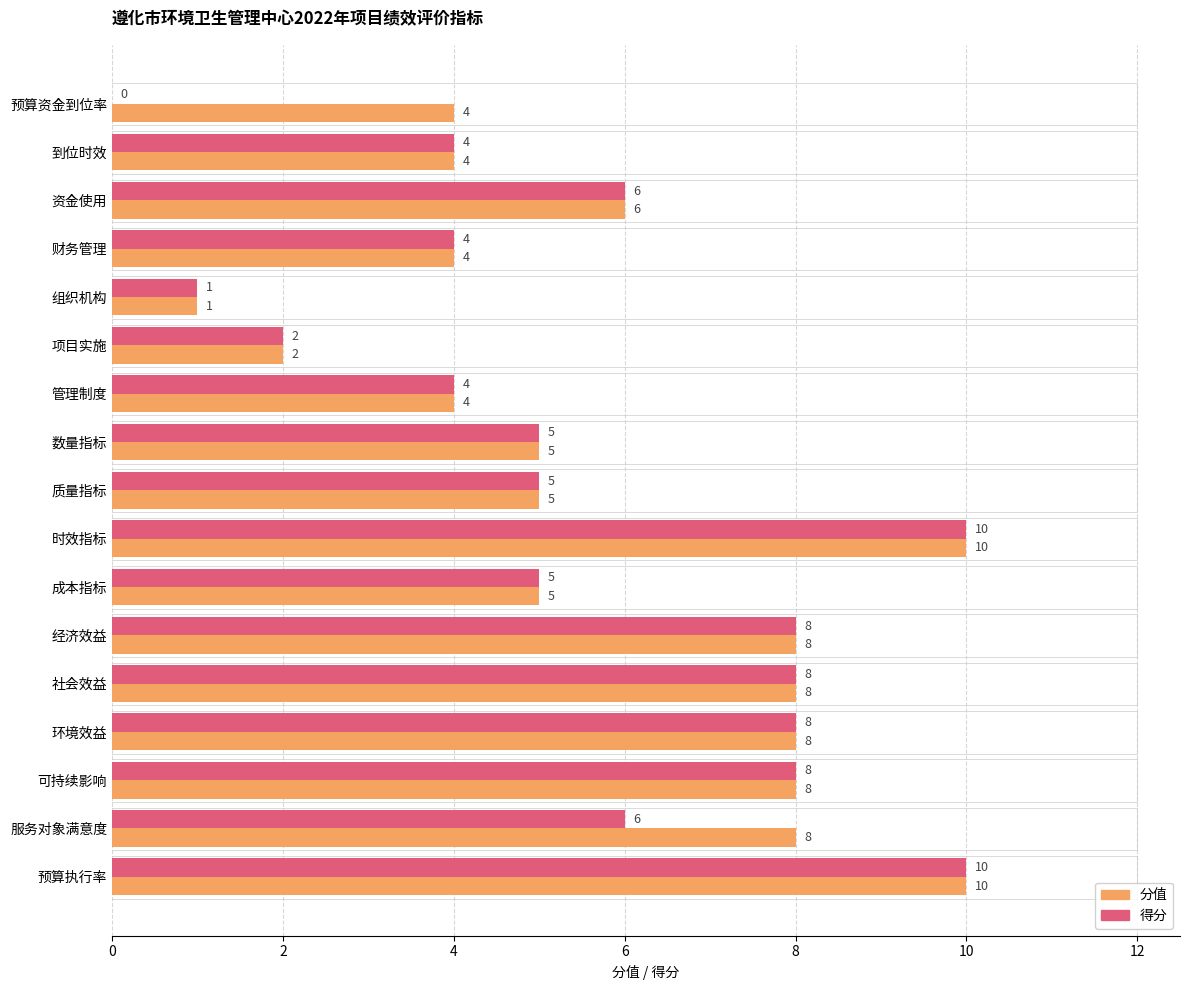

Which series has the largest total across all categories?

分值